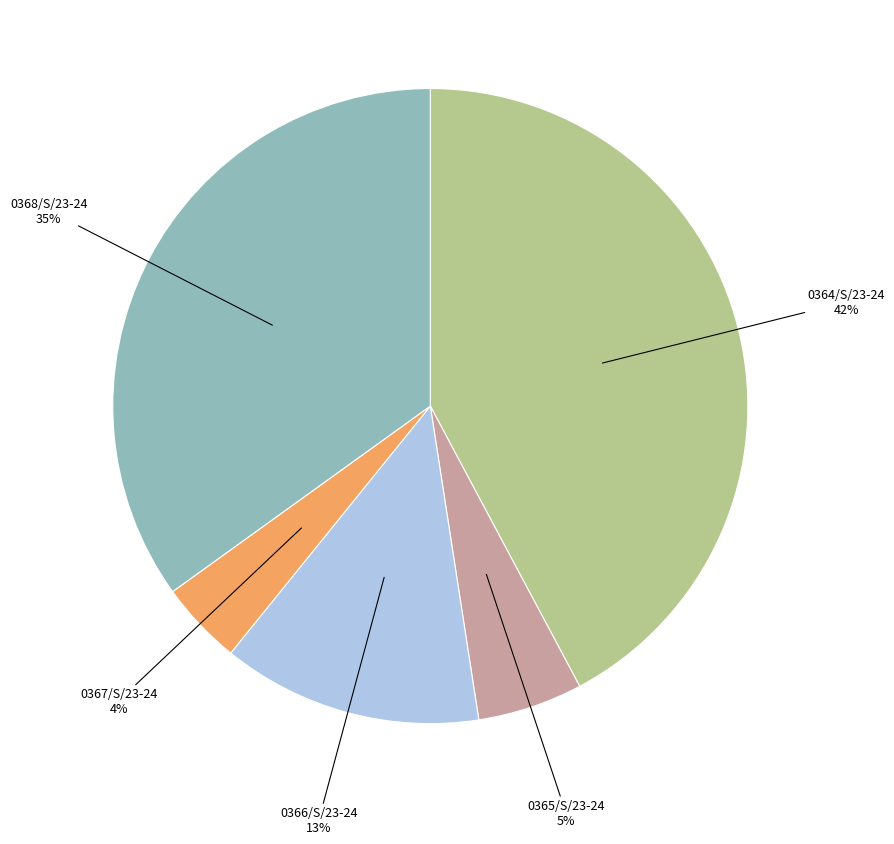

To the nearest percent, what is the average slice percentage?

20%